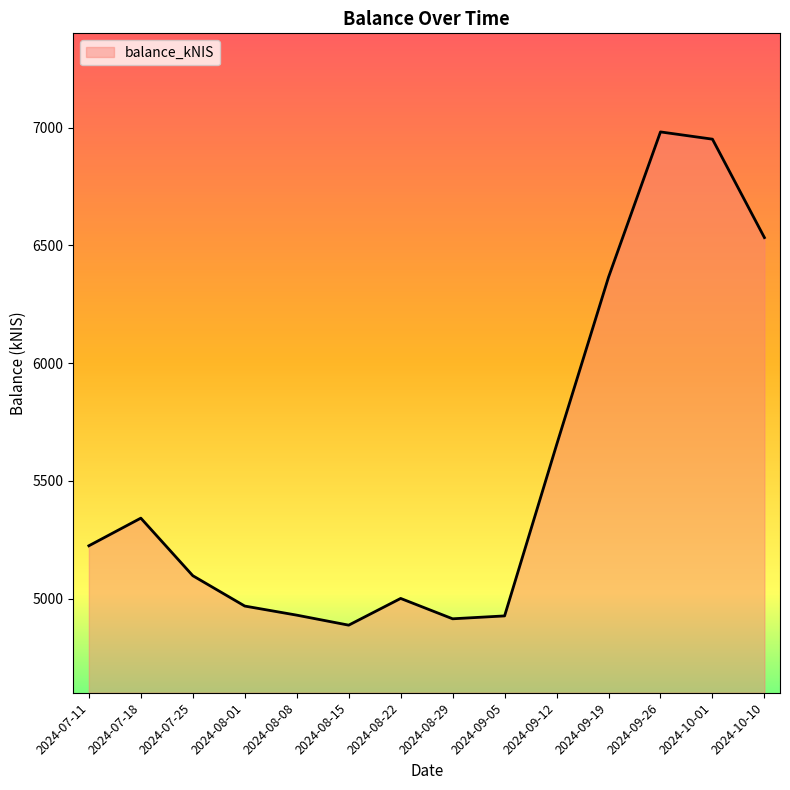

What is the maximum value shown in the chart?

6981.4